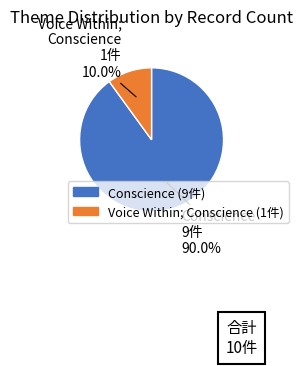

Does any single category account for the majority?

Yes